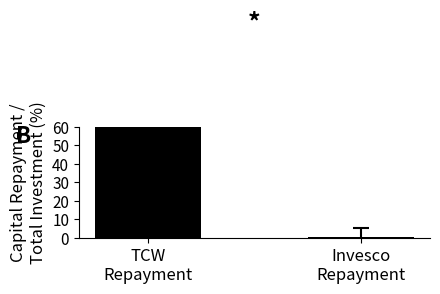

Between Invesco
Repayment and TCW
Repayment, which is larger?

TCW
Repayment